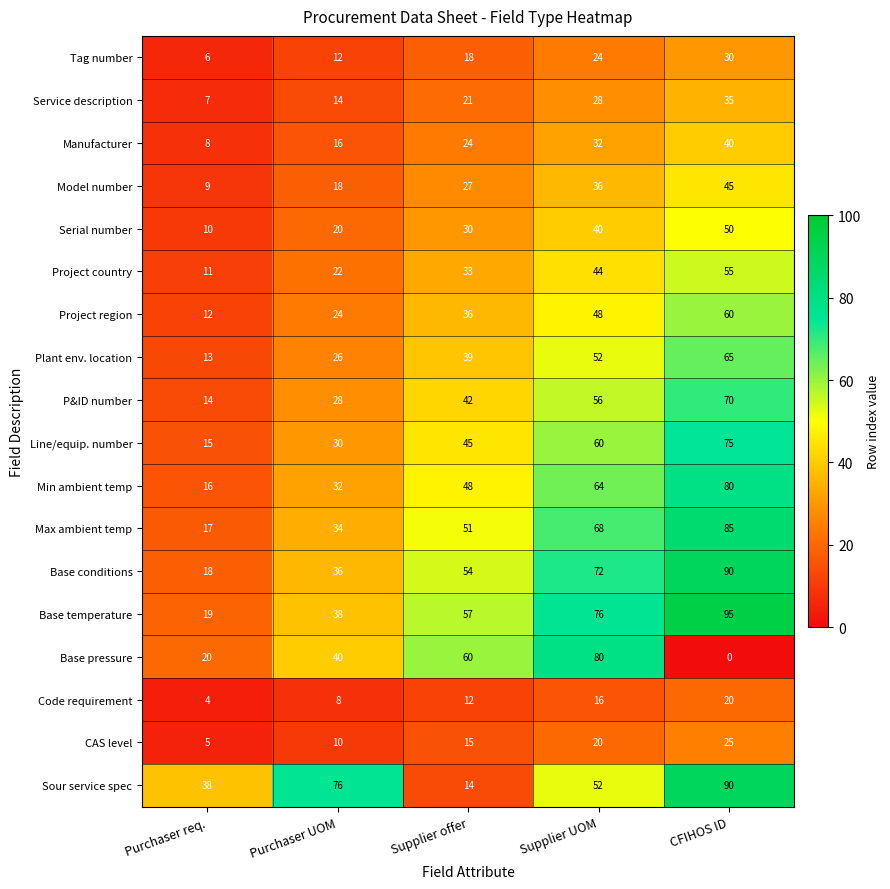

What is the total value across all series at Supplier offer?

626